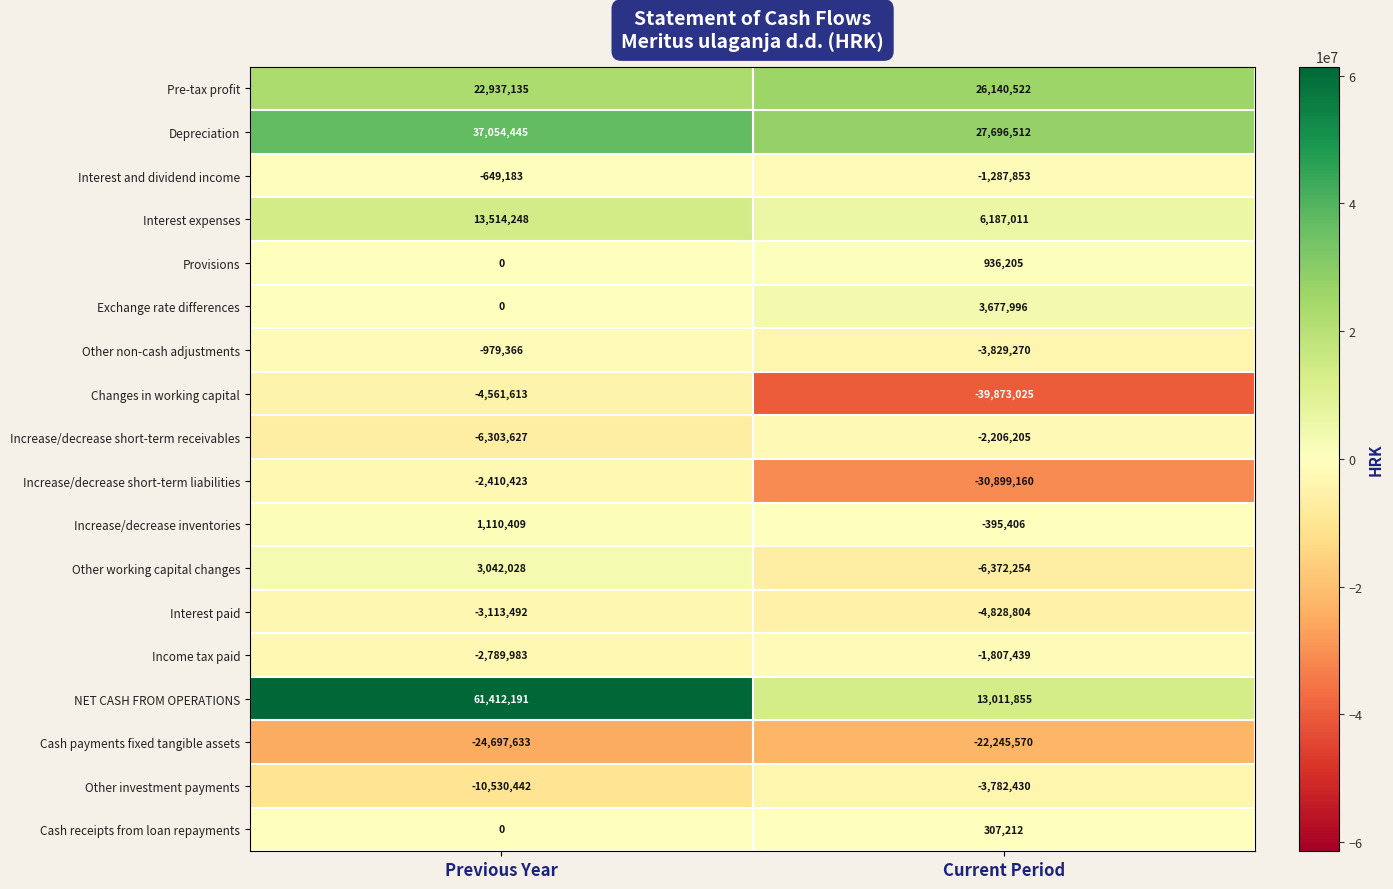

List the labels in order of Income tax paid value, largest first.

Current Period, Previous Year